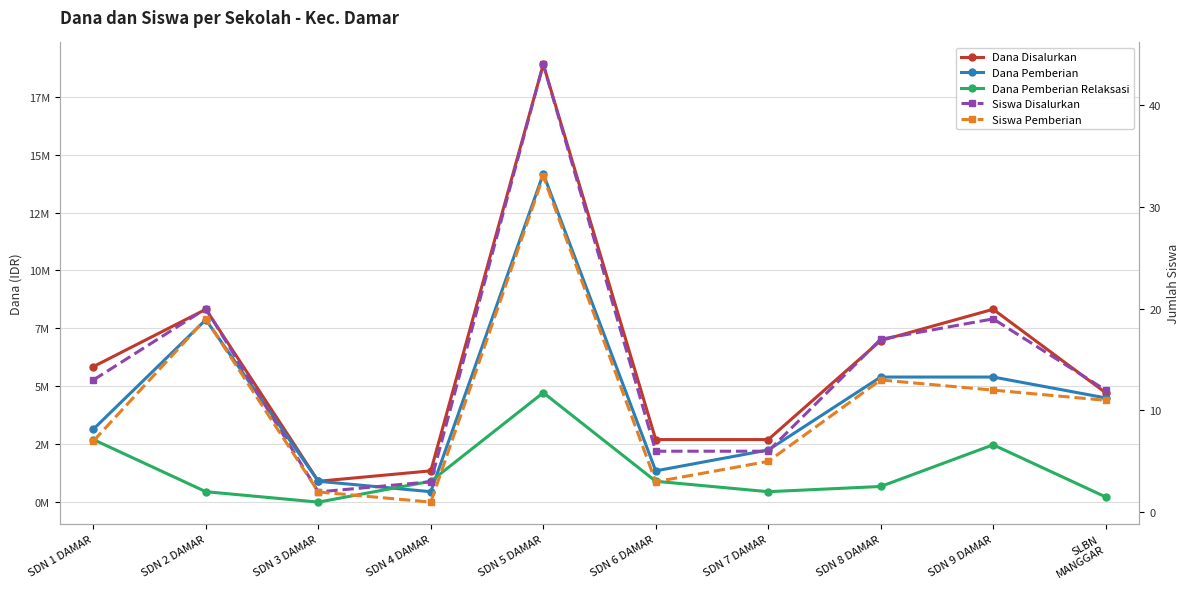

How many interior local peaks does the Dana Pemberian Relaksasi series have?

2